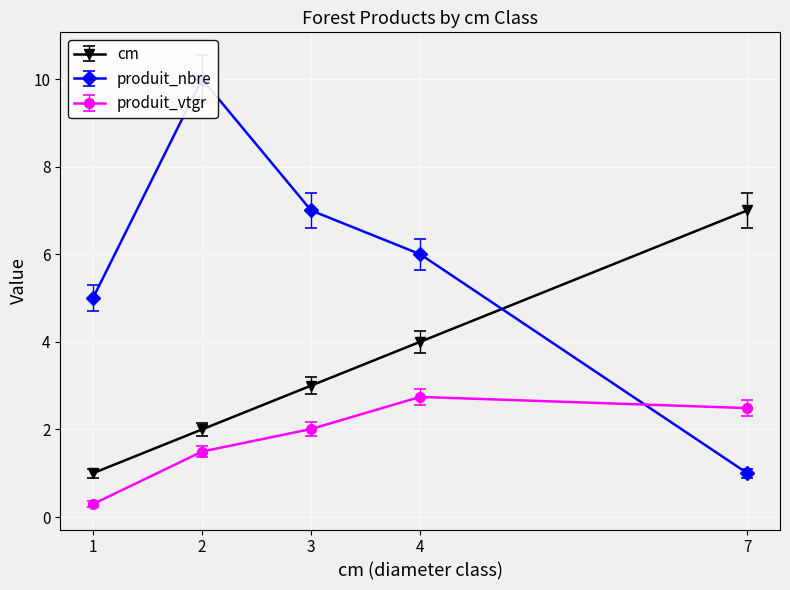

What is the lowest value of the produit_vtgr series?

0.3